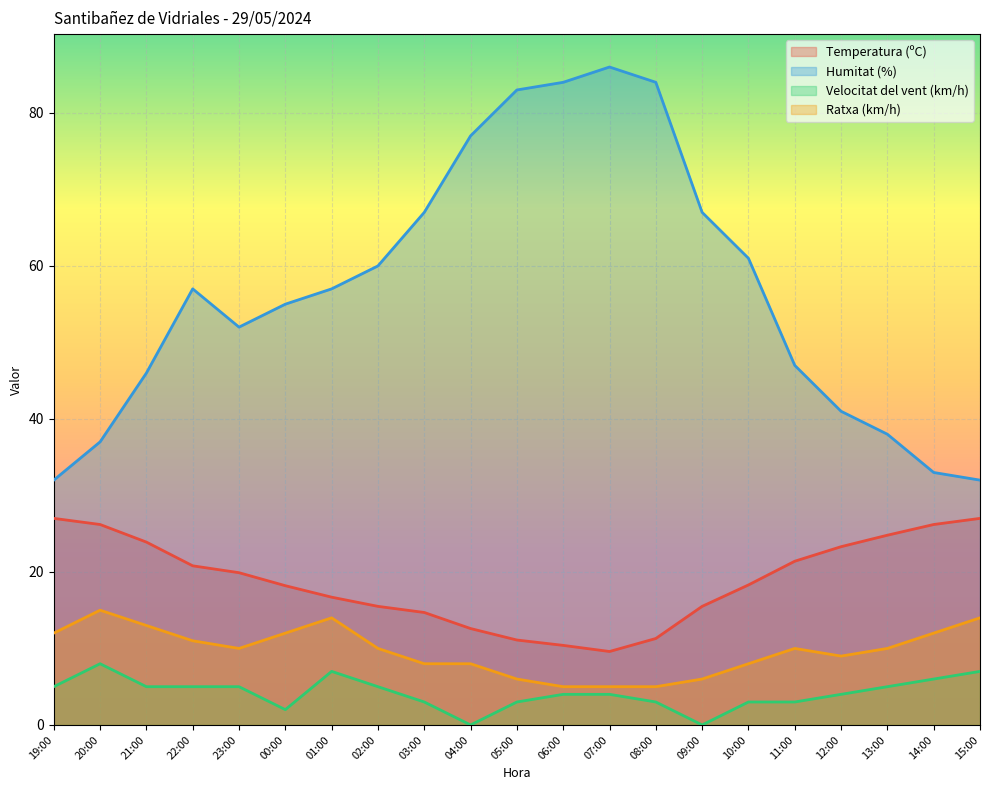

True or false: Temperatura (ºC) and Velocitat del vent (km/h) intersect in this chart.

False